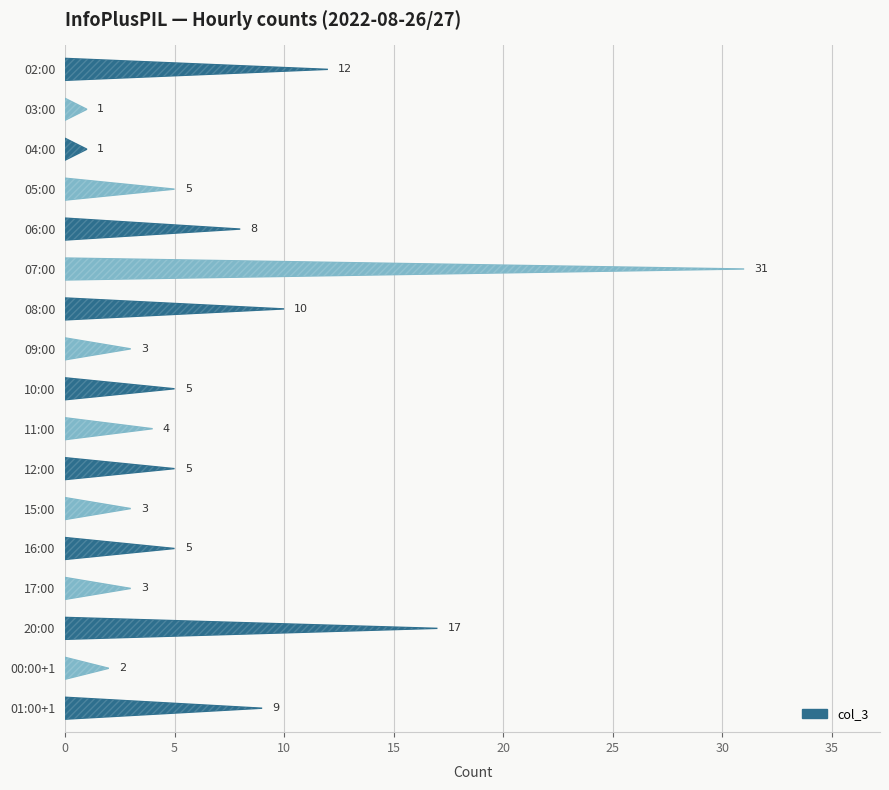

What is the sum of all values?

124